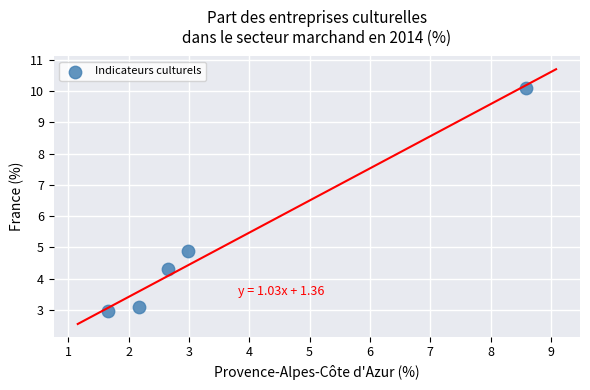

What is the average Y value?

5.1